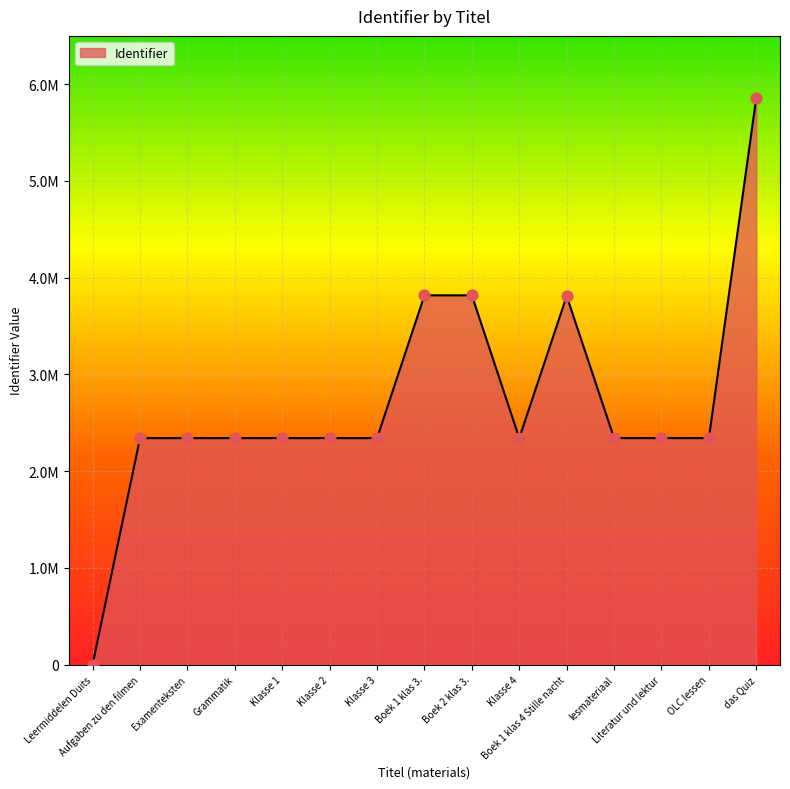

Between Klasse 1 and Aufgaben zu den filmen, which is larger?

Klasse 1